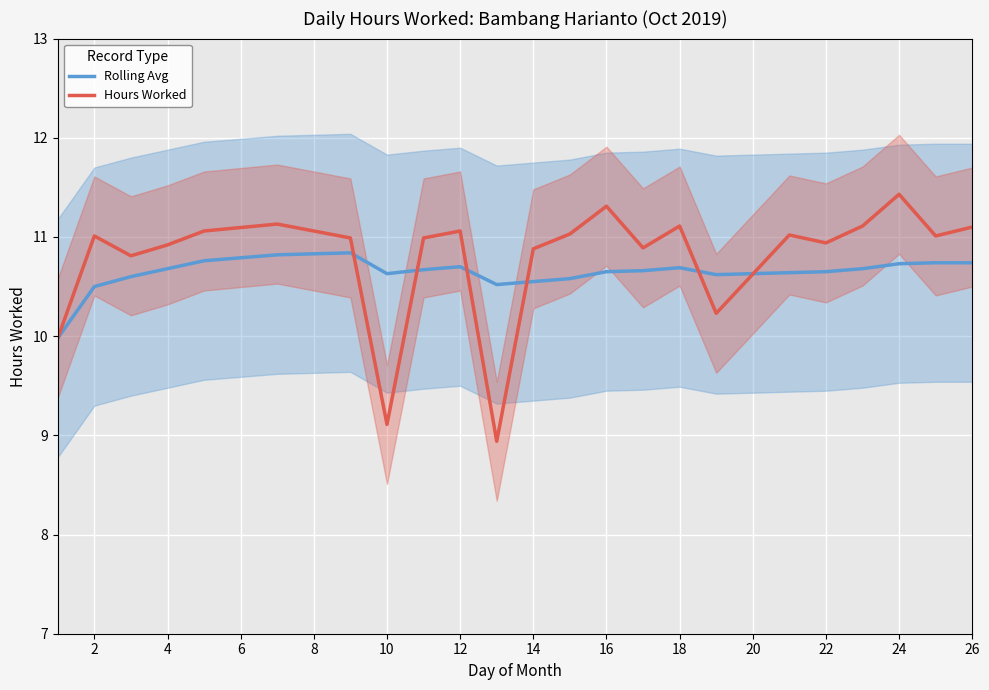

True or false: Rolling Avg has a value of 10.6 at 10.

True